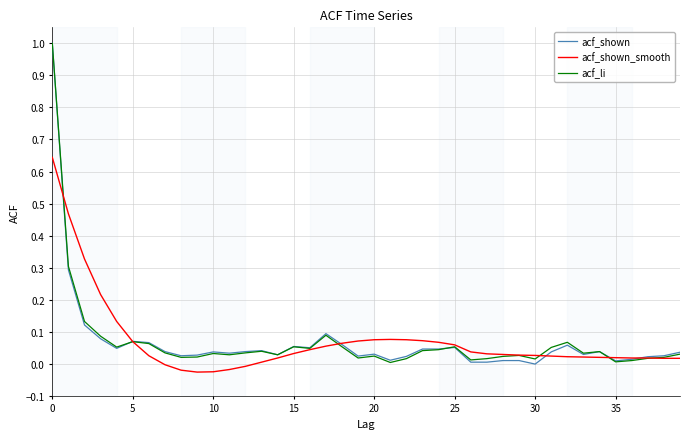

Count the number of data series in this chart.

3